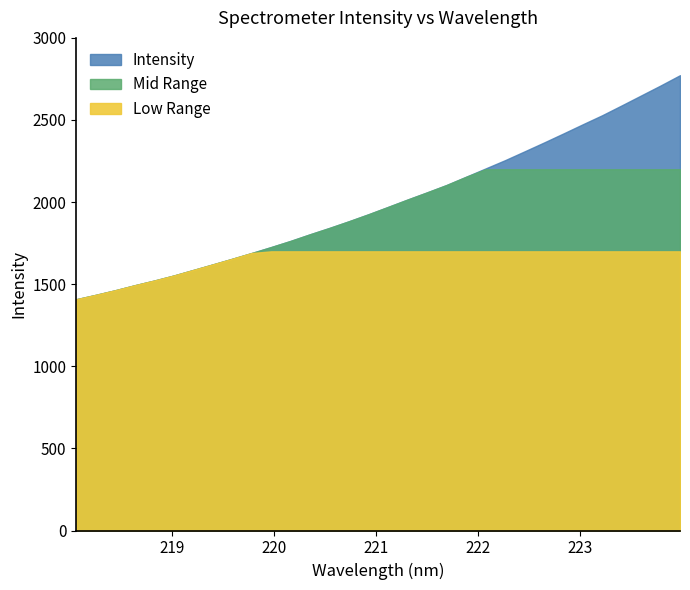

True or false: the data shows 313.5 at 218.6332.

False